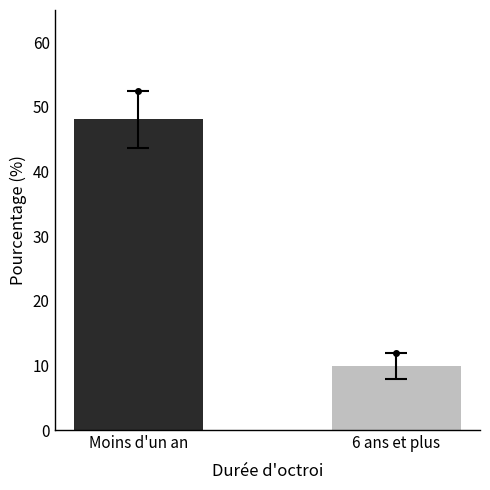

Rank the categories by value from lowest to highest.

6 ans et plus, Moins d'un an